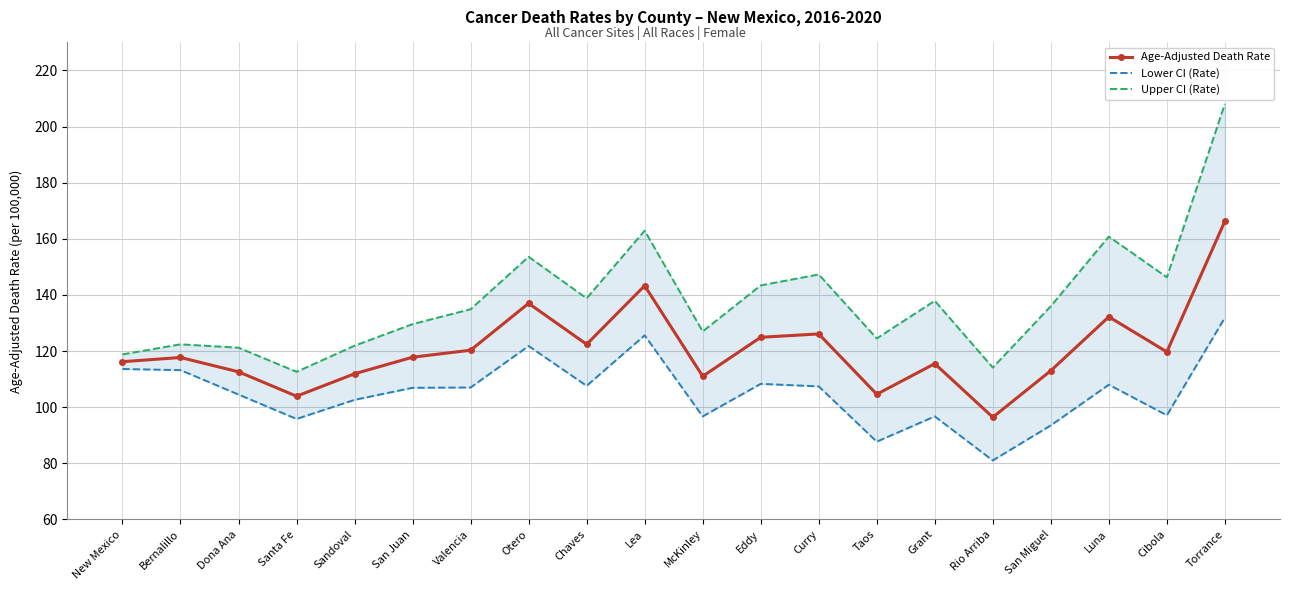

What is the average value of the Age-Adjusted Death Rate series?

120.6